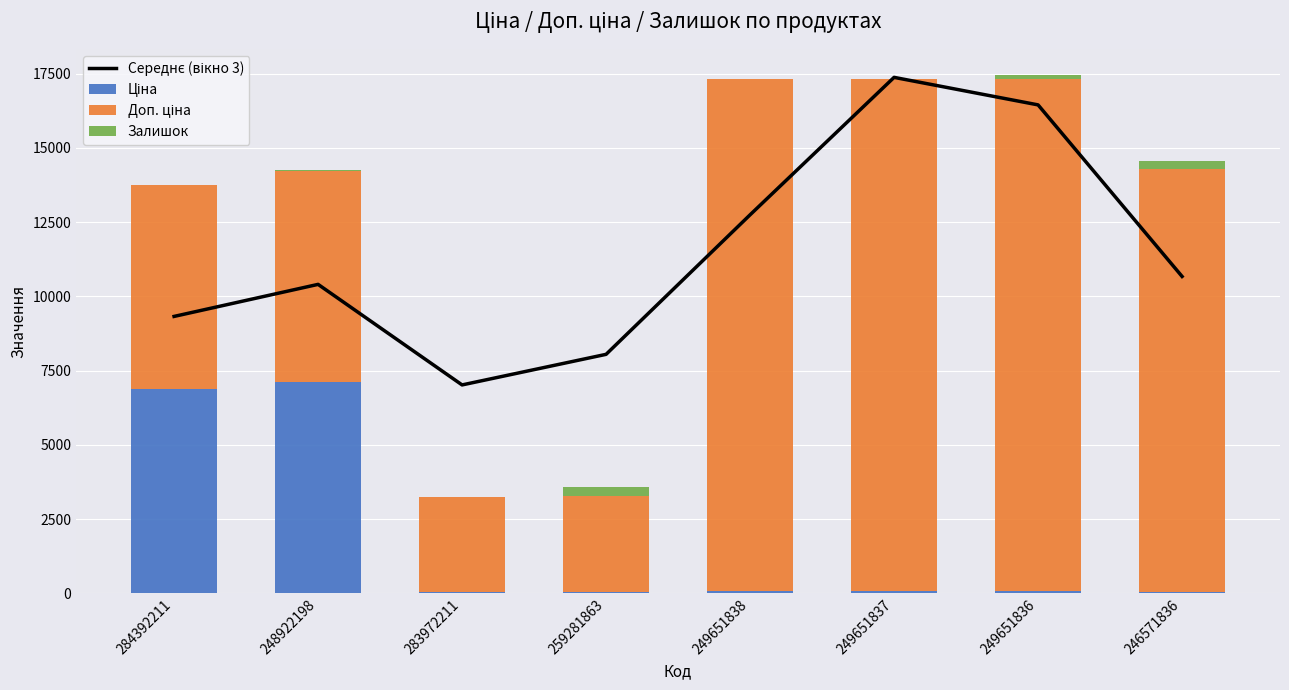

What is the sum of all Ціна values?

14344.9